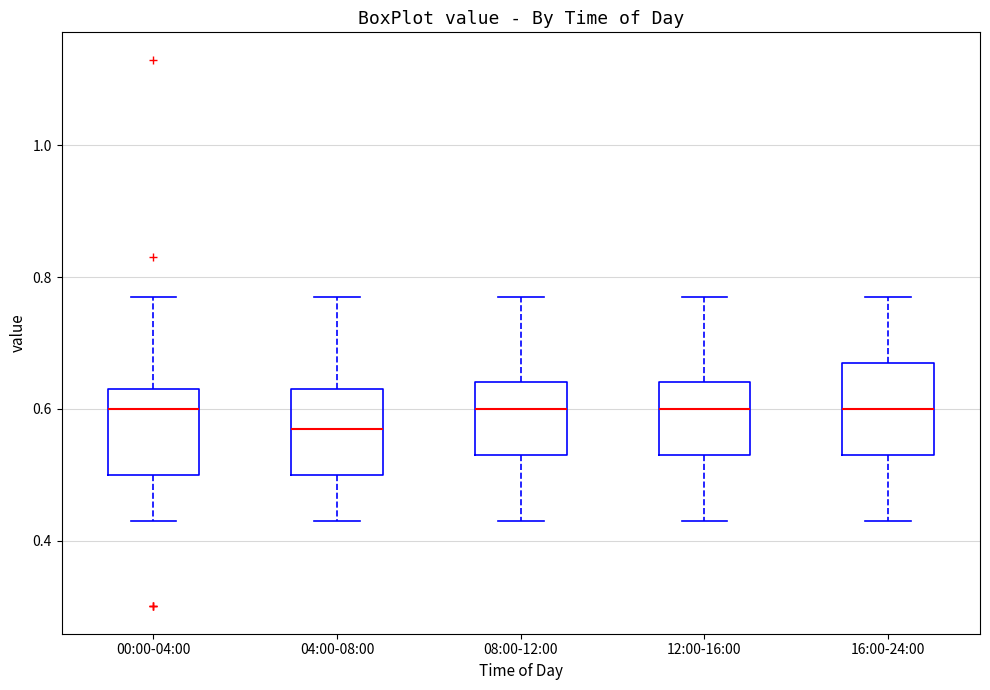

Where does the median line of the box for 04:00-08:00 sit on the y-axis? The values are not printed on the chart, so give them approximately, as read against the axis.

0.58